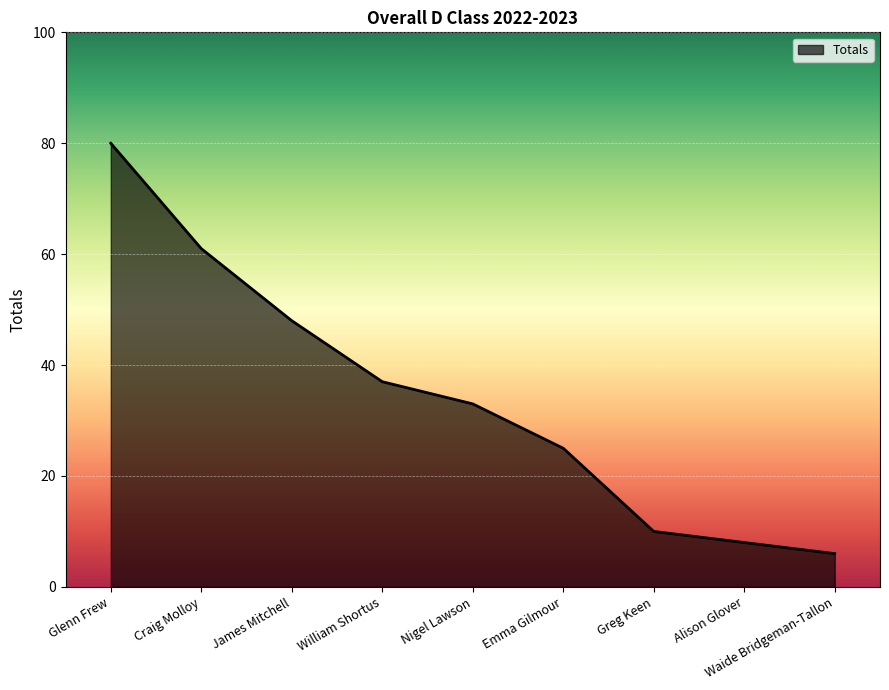

At which category does the chart reach its minimum across all series?

Waide Bridgeman-Tallon